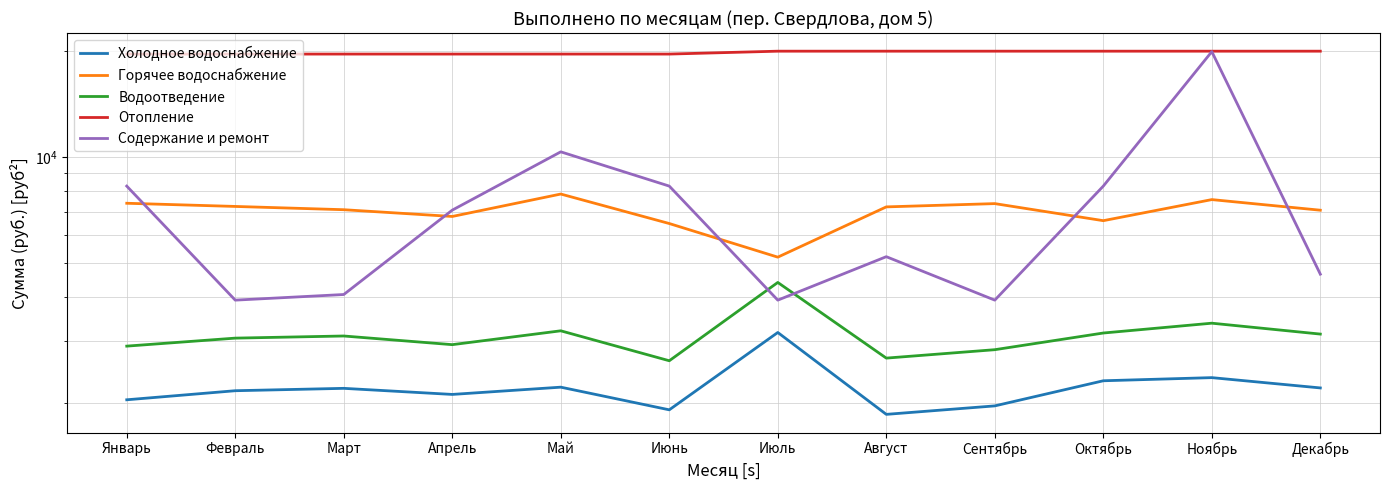

How many data points does each series have?

12